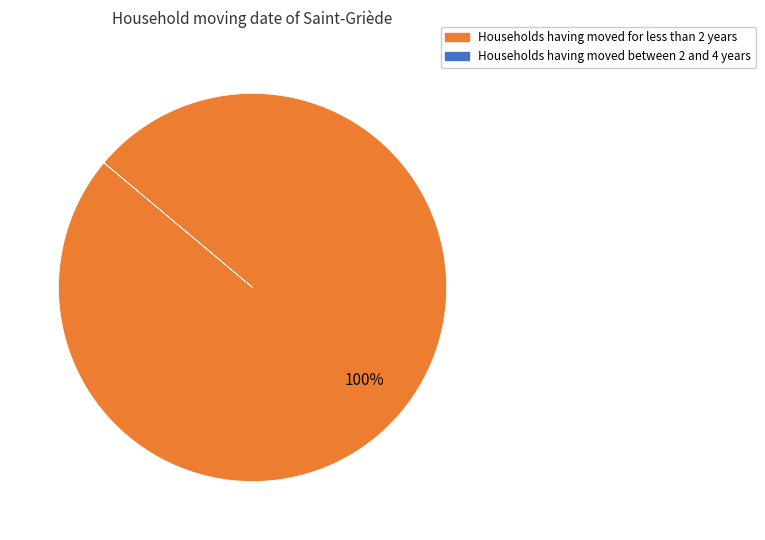

To the nearest percent, what is the difference between the largest and smallest slice percentages?

100%